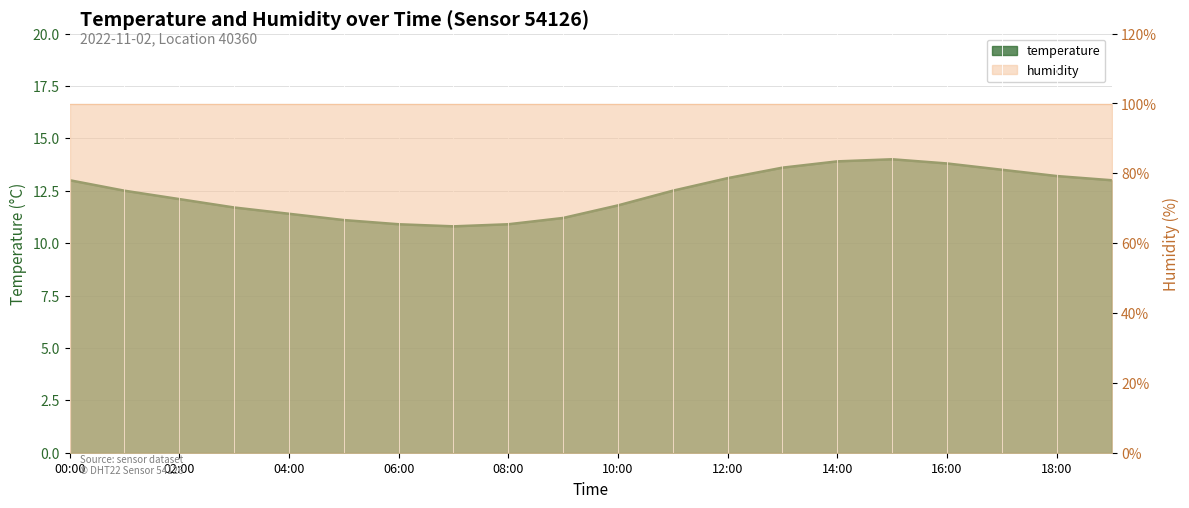

True or false: the data shows 13.2 at 18:00.

True